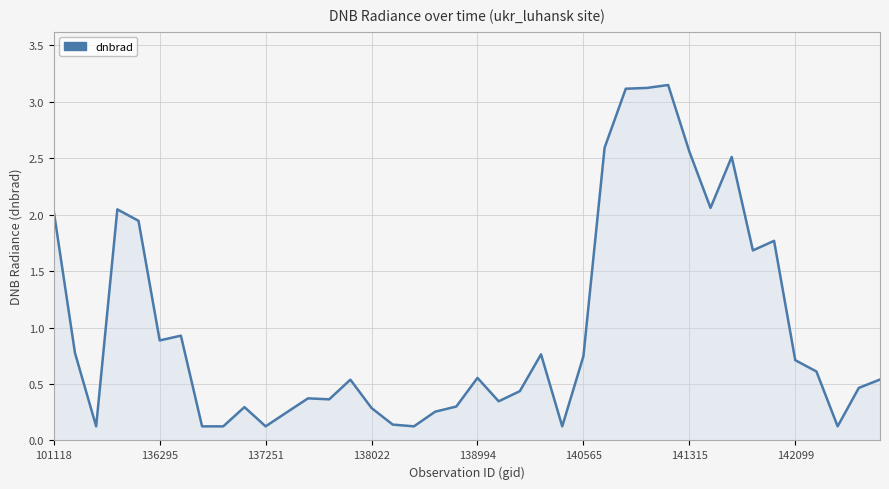

What is the difference between the maximum and minimum values?

3.0